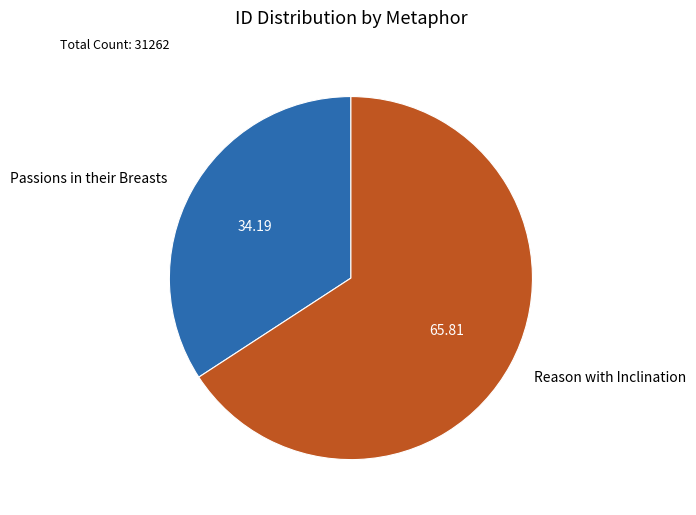

Rank the categories by value from lowest to highest.

Passions in their Breasts, Reason with Inclination